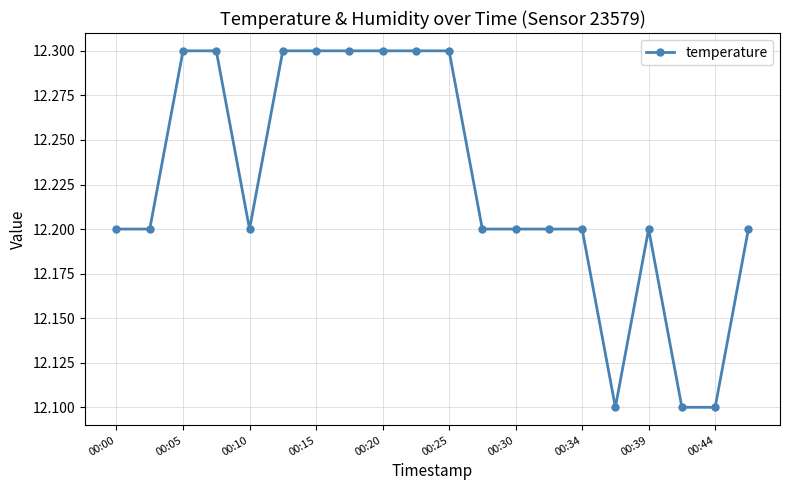

What is the average value?

12.2